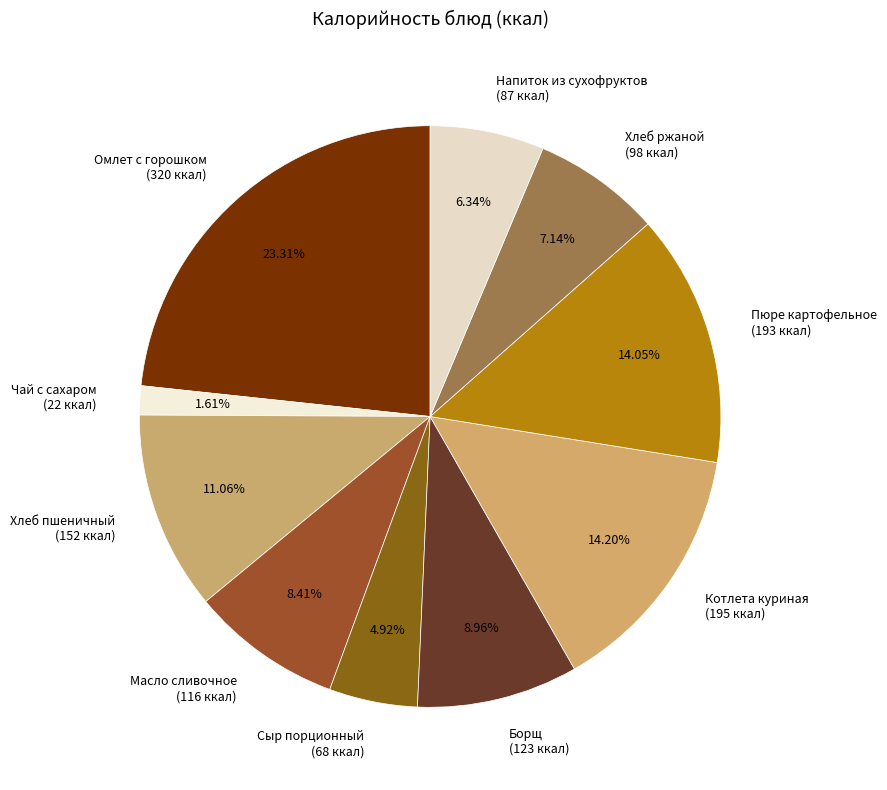

Which slice is the largest?

Омлет с горошком (320 ккал)